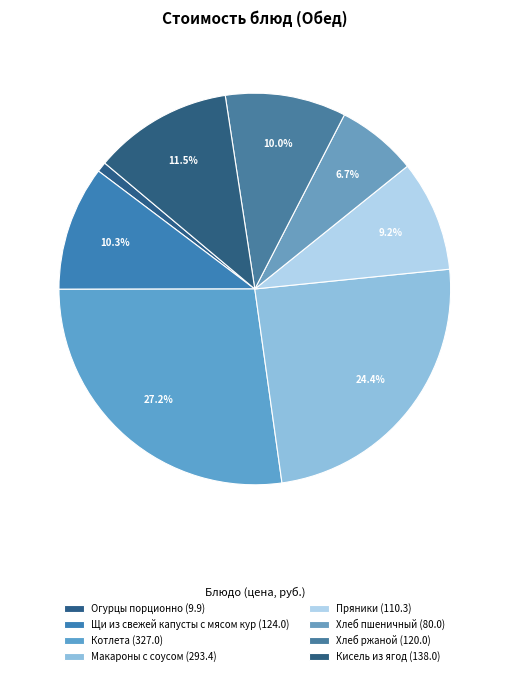

To the nearest percent, what percentage of the pie is Пряники?

9%